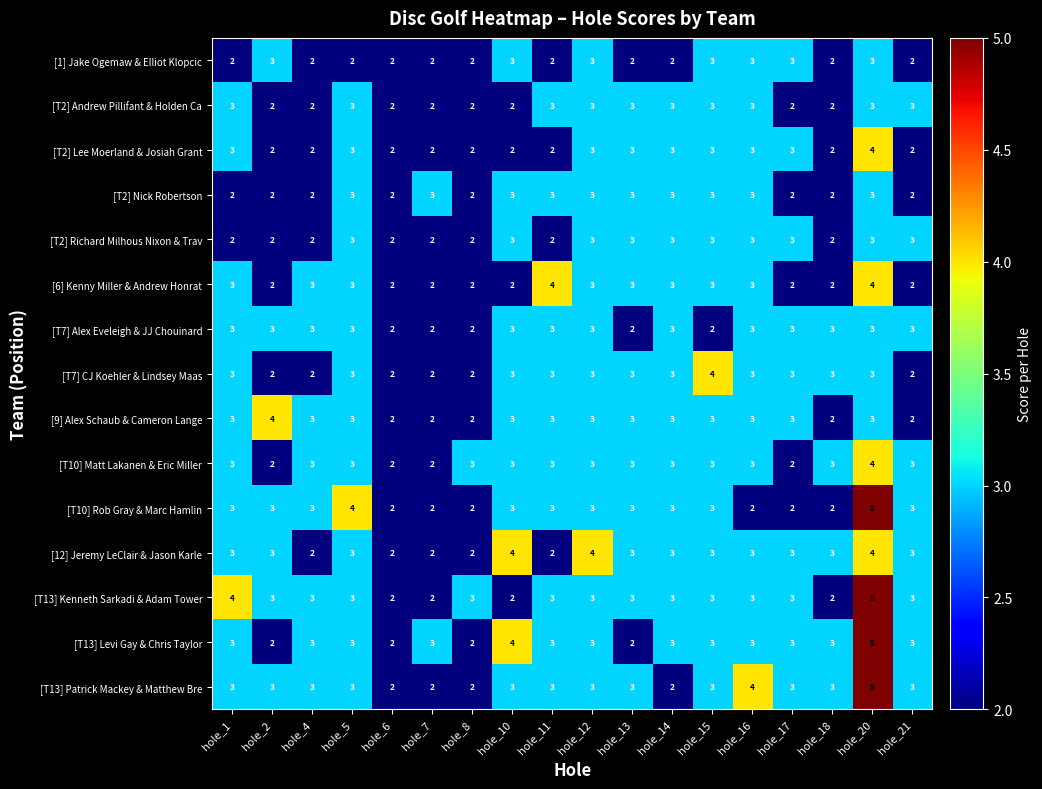

Which category has the highest value across all series?

hole_20